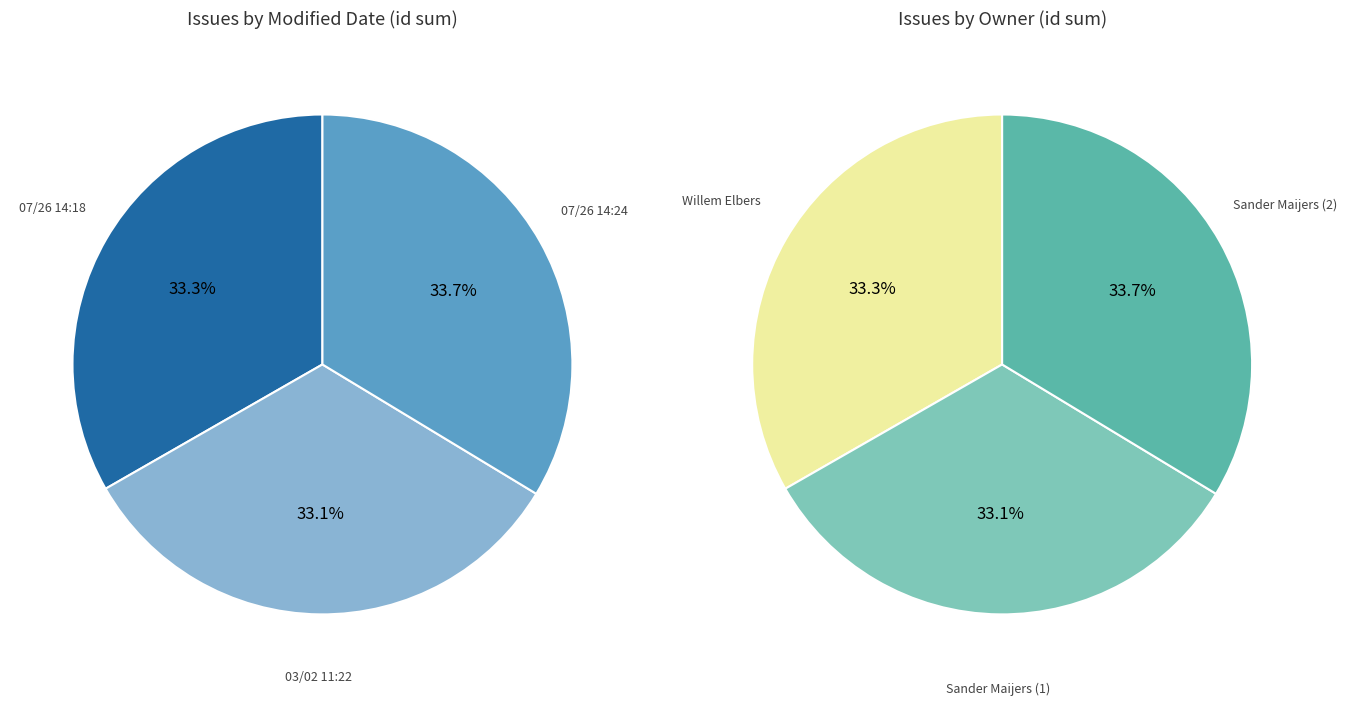

What portion of the pie excludes 03/02/16 11:22:02?

66.9%